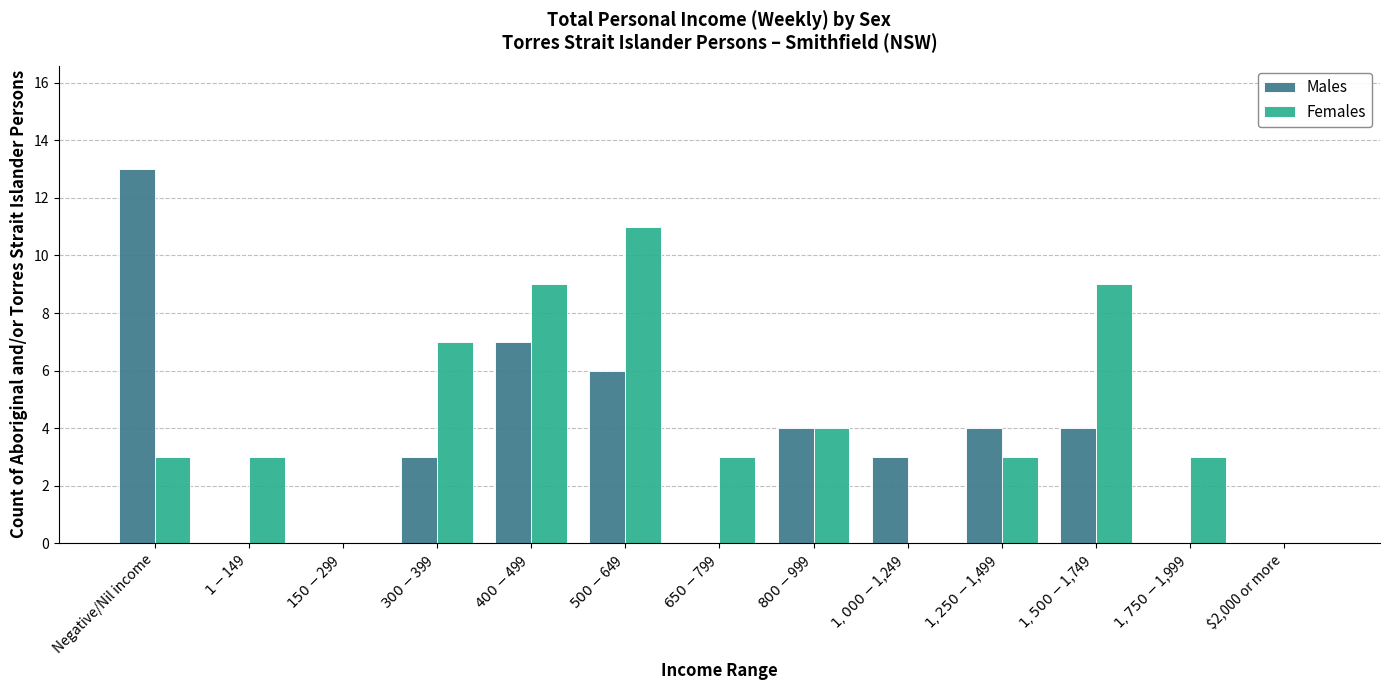

Which series has the largest total across all categories?

Females